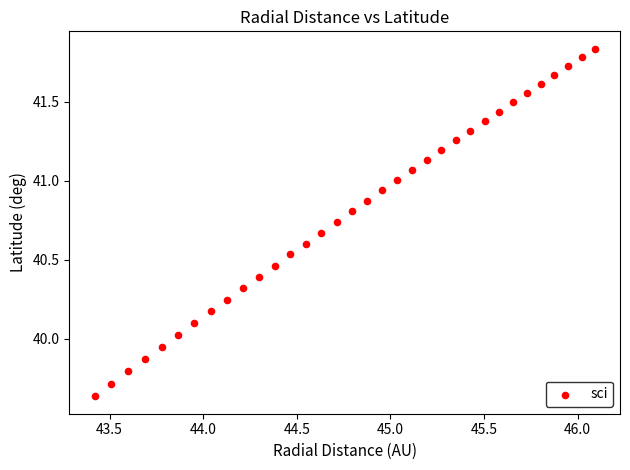

What is the range of X values (max minus min)?

2.7